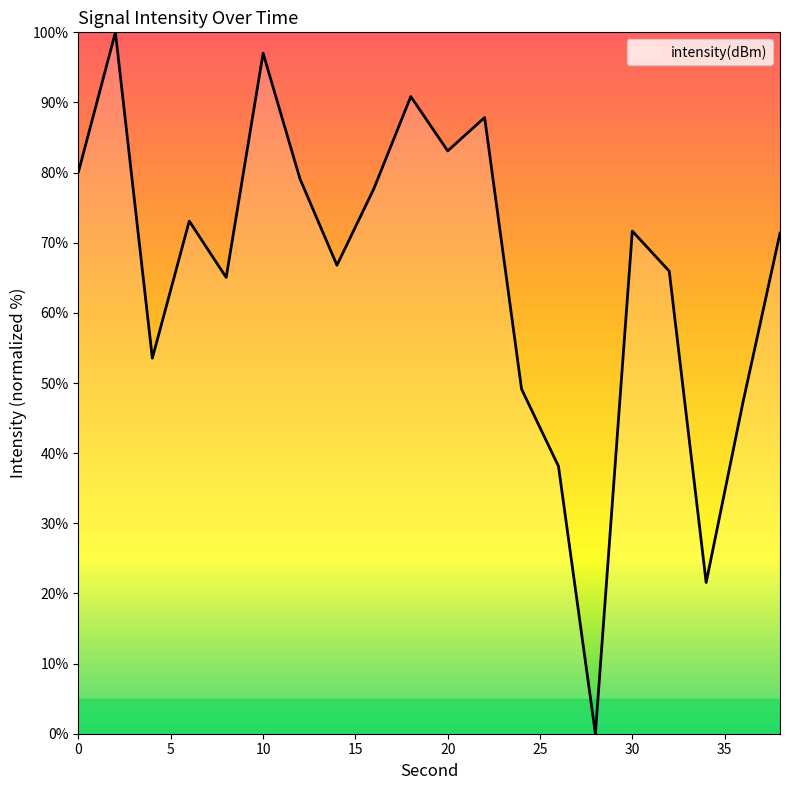

What is the greatest value displayed?

100.0